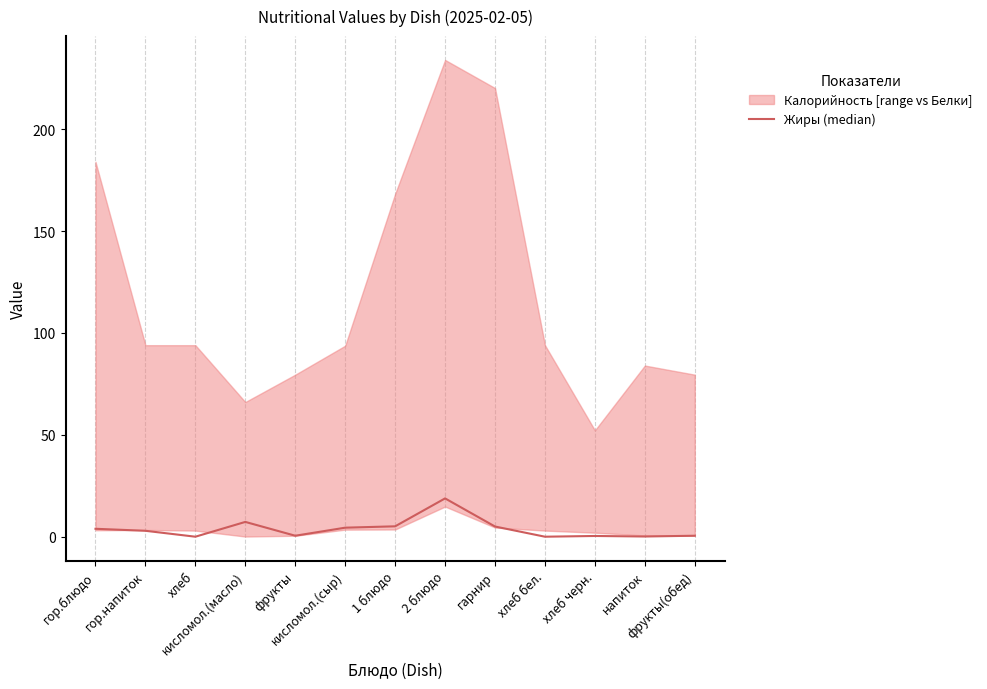

Which has a higher value, 2 блюдо or кисломол.(масло)?

2 блюдо